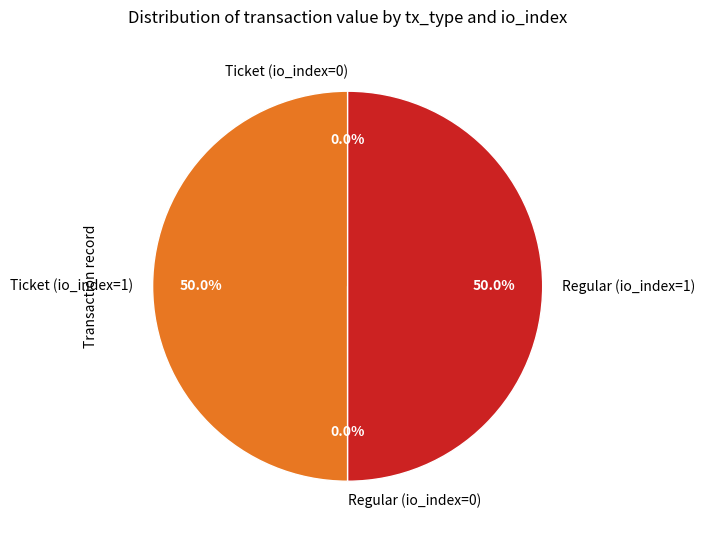

How much of the chart is everything except Ticket (io_index=1)?

50.0%